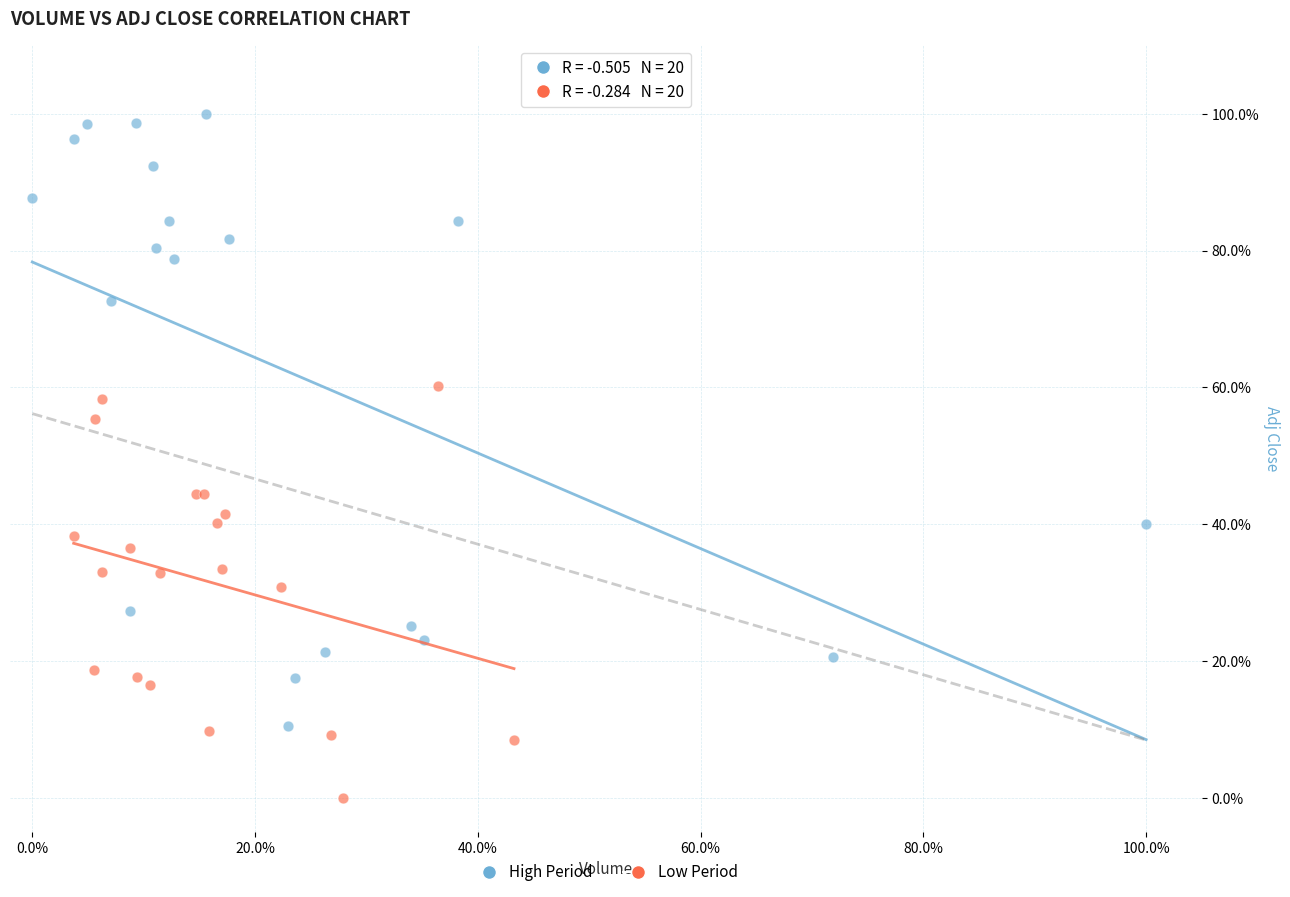

Which series reaches the minimum Y coordinate?

Low Period